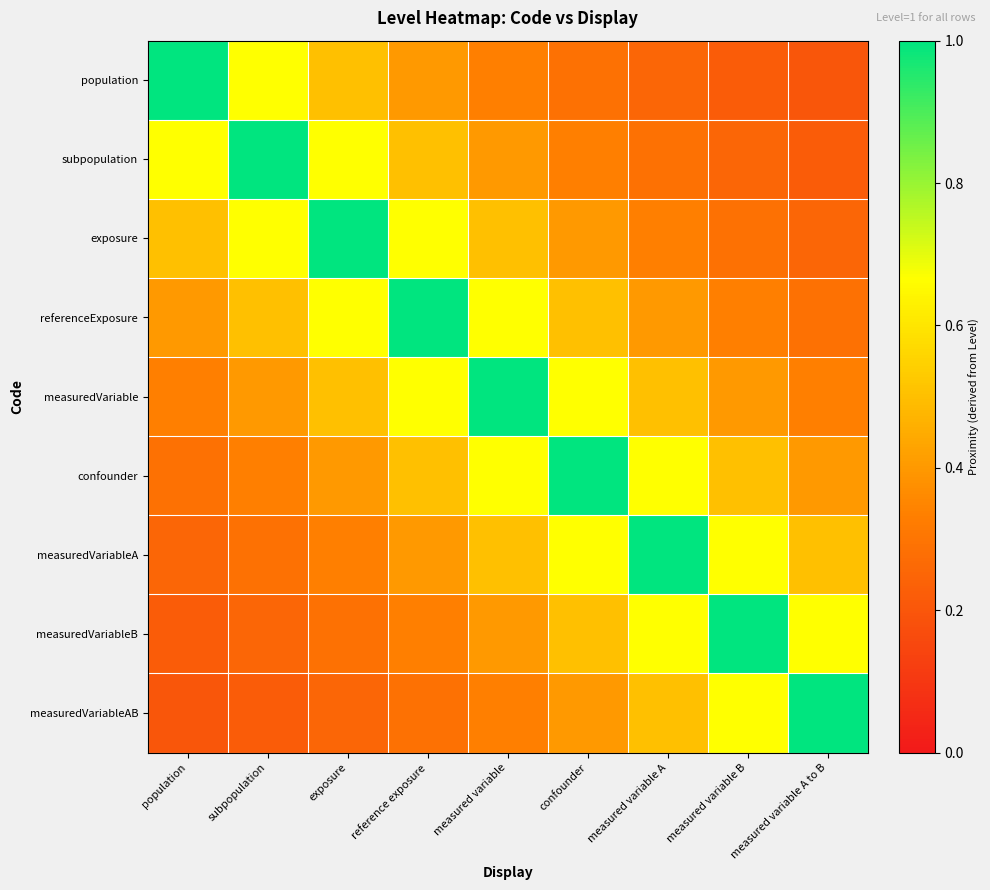

Reading right to left, list all the values displayed in this chart.

population: measured variable A to B=0.2	measured variable B=0.2	measured variable A=0.2	confounder=0.3	measured variable=0.3	reference exposure=0.4	exposure=0.5	subpopulation=0.7	population=1.0
subpopulation: measured variable A to B=0.2	measured variable B=0.2	measured variable A=0.3	confounder=0.3	measured variable=0.4	reference exposure=0.5	exposure=0.7	subpopulation=1.0	population=0.7
exposure: measured variable A to B=0.2	measured variable B=0.3	measured variable A=0.3	confounder=0.4	measured variable=0.5	reference exposure=0.7	exposure=1.0	subpopulation=0.7	population=0.5
referenceExposure: measured variable A to B=0.3	measured variable B=0.3	measured variable A=0.4	confounder=0.5	measured variable=0.7	reference exposure=1.0	exposure=0.7	subpopulation=0.5	population=0.4
measuredVariable: measured variable A to B=0.3	measured variable B=0.4	measured variable A=0.5	confounder=0.7	measured variable=1.0	reference exposure=0.7	exposure=0.5	subpopulation=0.4	population=0.3
confounder: measured variable A to B=0.4	measured variable B=0.5	measured variable A=0.7	confounder=1.0	measured variable=0.7	reference exposure=0.5	exposure=0.4	subpopulation=0.3	population=0.3
measuredVariableA: measured variable A to B=0.5	measured variable B=0.7	measured variable A=1.0	confounder=0.7	measured variable=0.5	reference exposure=0.4	exposure=0.3	subpopulation=0.3	population=0.2
measuredVariableB: measured variable A to B=0.7	measured variable B=1.0	measured variable A=0.7	confounder=0.5	measured variable=0.4	reference exposure=0.3	exposure=0.3	subpopulation=0.2	population=0.2
measuredVariableAB: measured variable A to B=1.0	measured variable B=0.7	measured variable A=0.5	confounder=0.4	measured variable=0.3	reference exposure=0.3	exposure=0.2	subpopulation=0.2	population=0.2